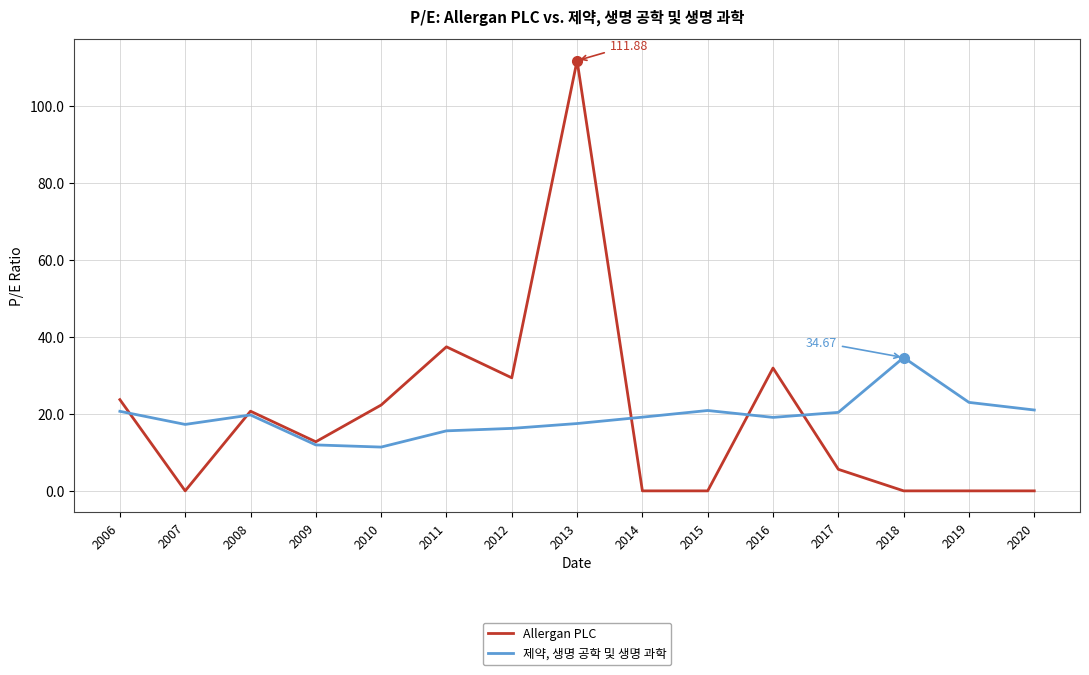

Where does the 제약, 생명 공학 및 생명 과학 series first go above 19?

2006